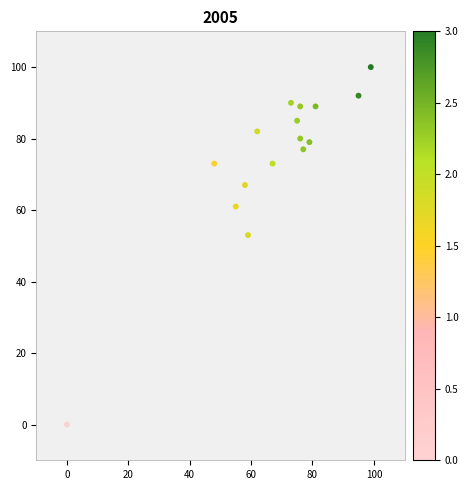

What is the range of Y values (max minus min)?

100